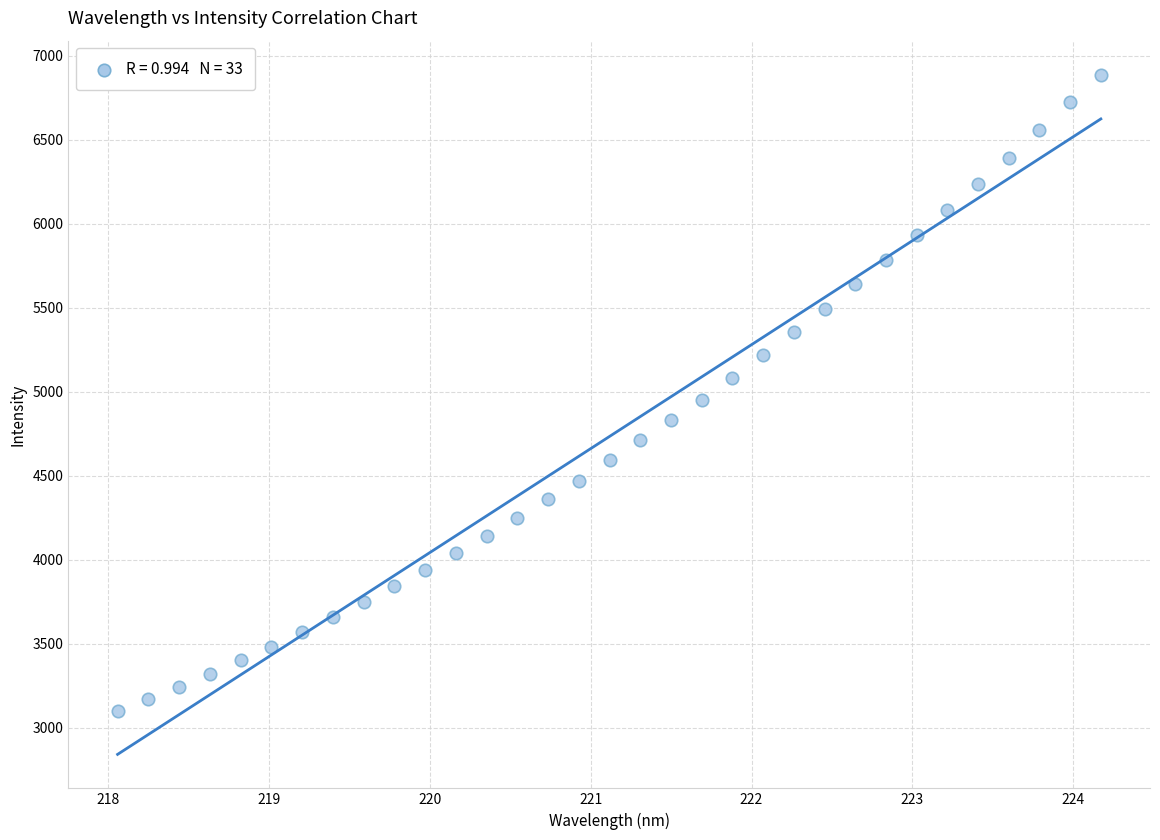

What is the range of X values (max minus min)?

6.1